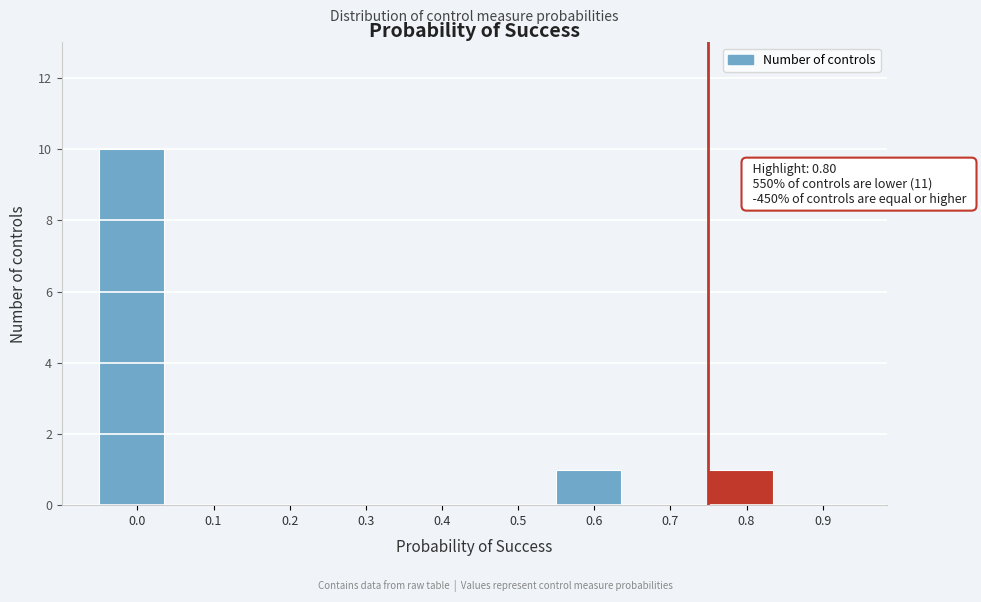

Reading left to right, list all the values displayed in this chart.

0.0=10	0.1=0	0.2=0	0.3=0	0.4=0	0.5=0	0.6=1	0.7=0	0.8=1	0.9=0